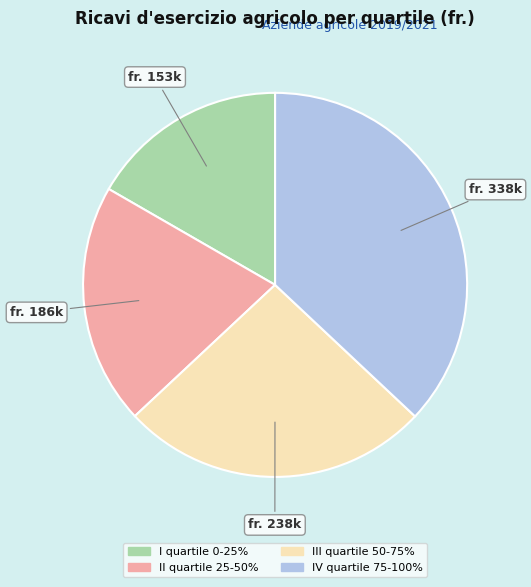

Which slice is the largest?

IV quartile 75-100%